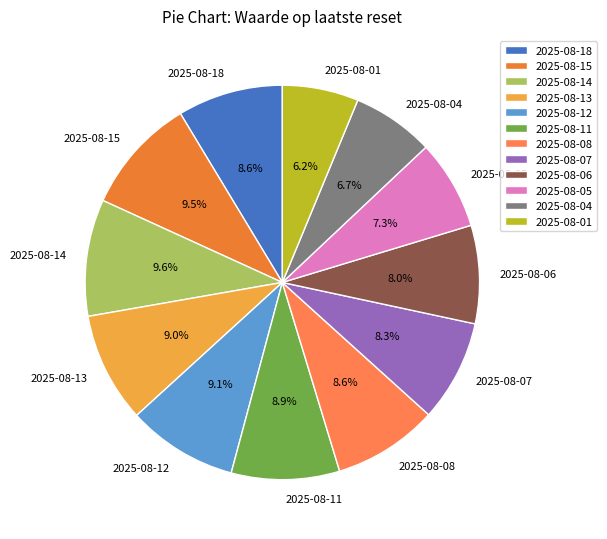

What percentage is NOT represented by 2025-08-08?

91.4%